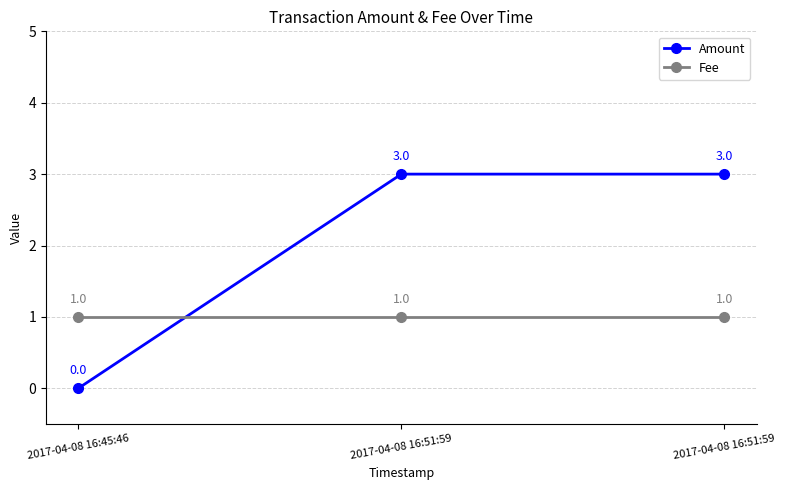

True or false: Fee has a value of 1 at 2017-04-08 16:51:59.

True